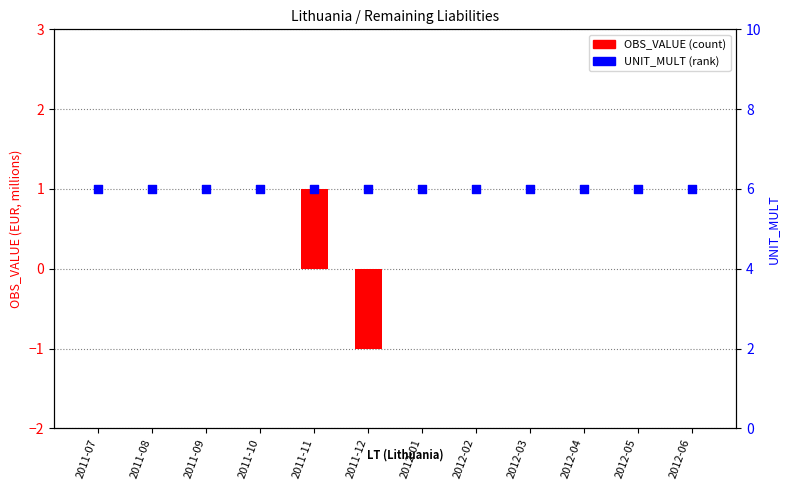

Is the value of UNIT_MULT at 2012-04 greater than the value of OBS_VALUE at 2011-07?

Yes